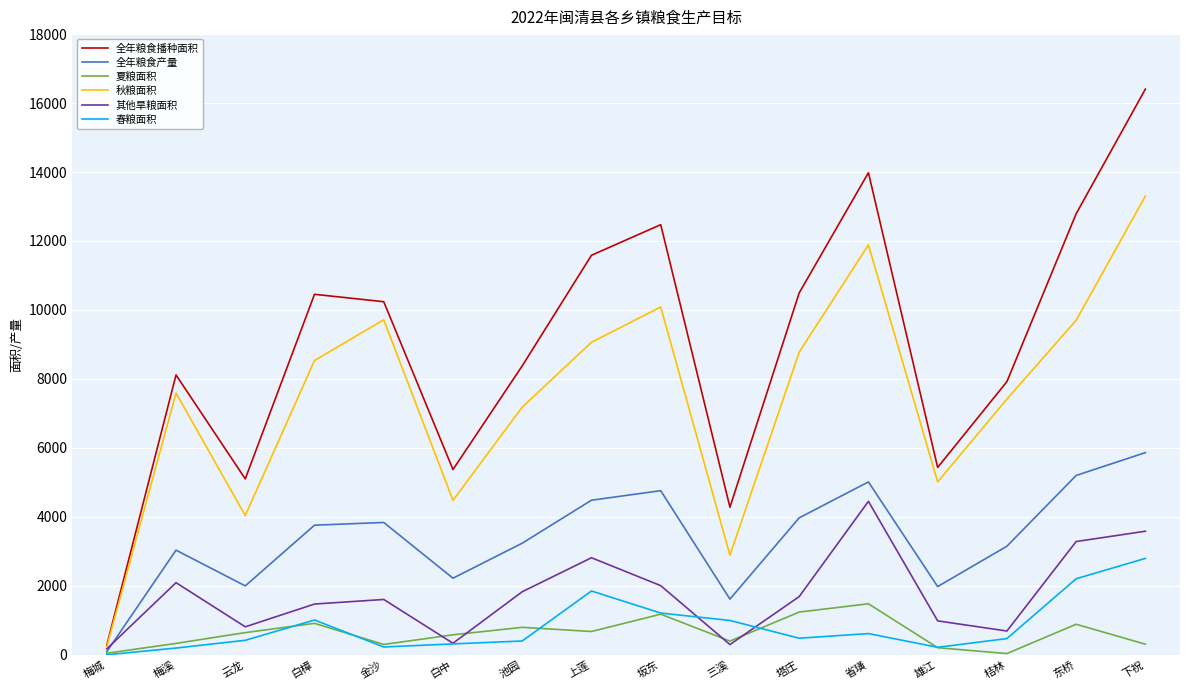

Is it true that 其他旱粮面积 equals 811 at 云龙?

True